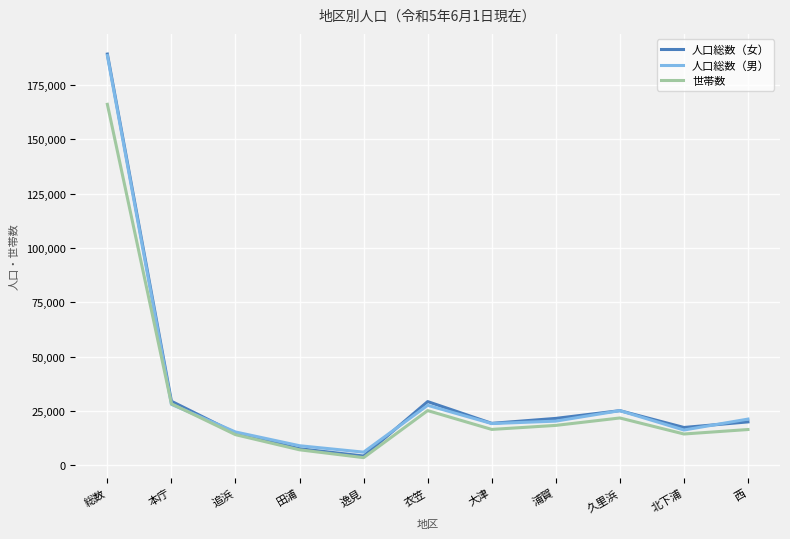

The 人口総数（男） series shows 12511 at 大津. True or false?

False